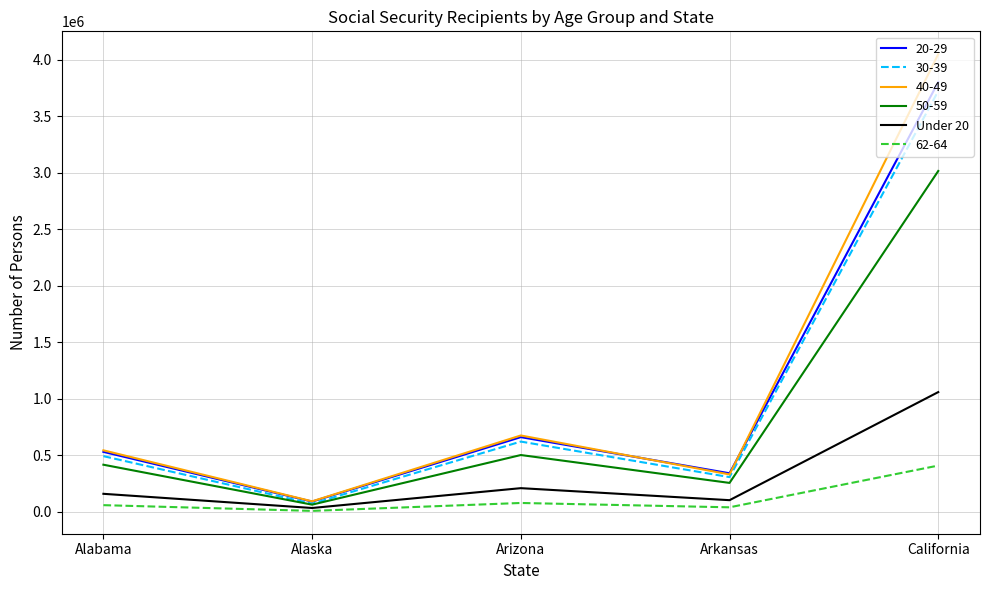

Does the chart display data point markers on the line(s)?

No